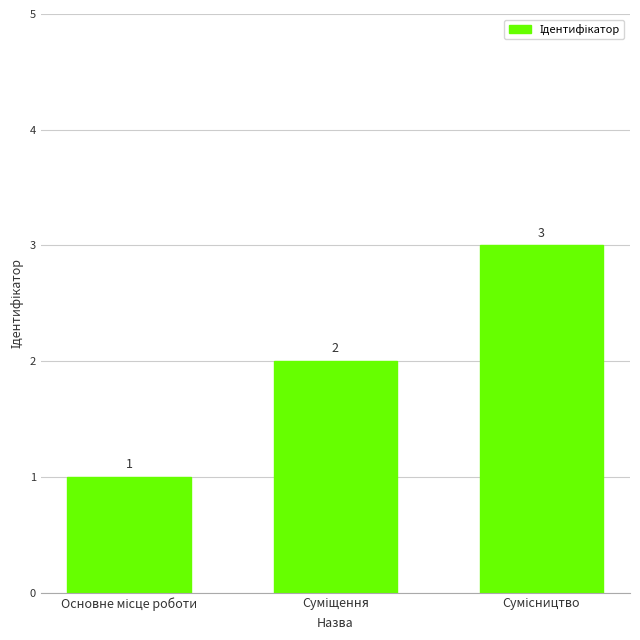

What is the greatest value displayed?

3